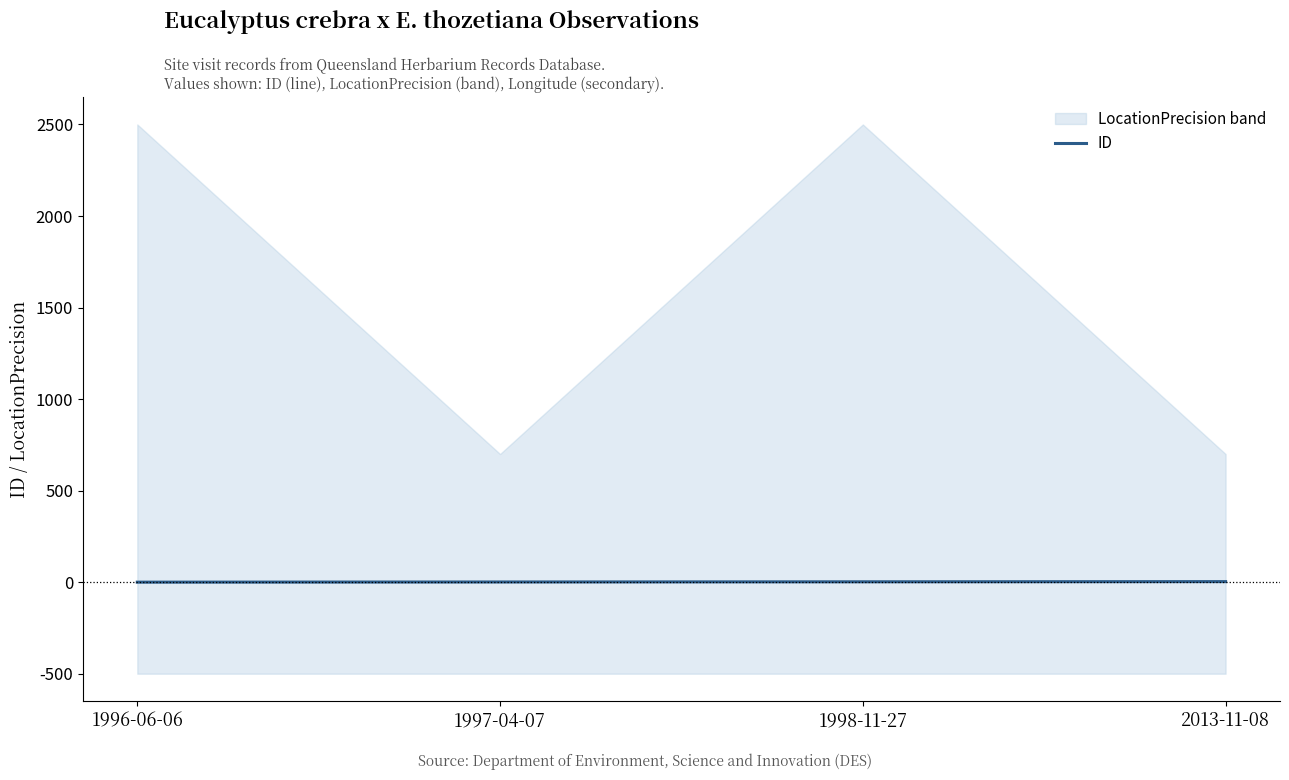

How many values are above zero?

3